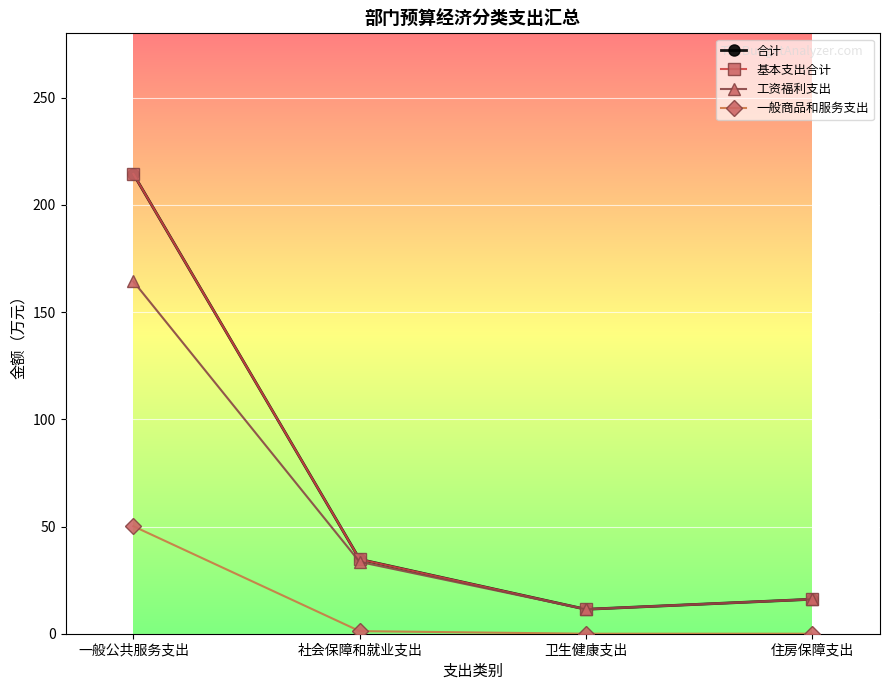

What is the lowest value of the 合计 series?

11.4